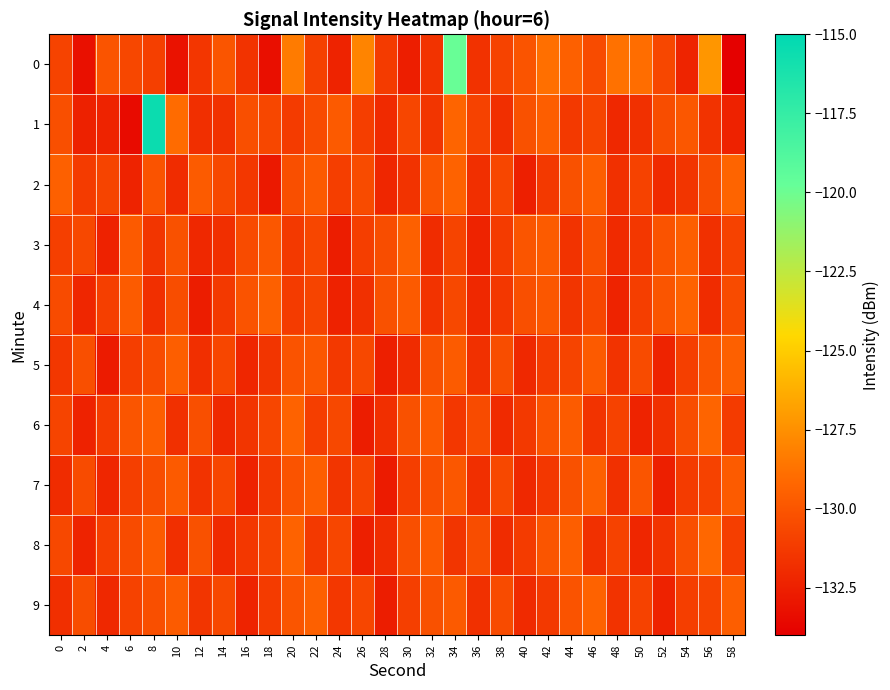

Reading right to left, extract all data points from this chart.

0: 58=-133.9	56=-127.2	54=-132.3	52=-130.7	50=-128.9	48=-128.8	46=-130.5	44=-129.5	42=-128.9	40=-130.0	38=-130.9	36=-131.7	34=-119.9	32=-131.6	30=-132.6	28=-131.3	26=-128.0	24=-132.3	22=-131.0	20=-128.3	18=-133.3	16=-131.6	14=-130.0	12=-131.5	10=-133.1	8=-131.0	6=-130.6	4=-130.1	2=-133.2	0=-130.8
1: 58=-132.4	56=-131.6	54=-129.9	52=-130.4	50=-131.7	48=-132.1	46=-130.8	44=-131.3	42=-129.6	40=-130.2	38=-131.8	36=-130.9	34=-129.3	32=-131.5	30=-130.7	28=-132.0	26=-131.1	24=-129.8	22=-130.5	20=-131.2	18=-130.6	16=-130.3	14=-131.7	12=-131.8	10=-129.0	8=-115.5	6=-133.4	4=-132.3	2=-132.4	0=-130.3
2: 58=-129.3	56=-130.4	54=-131.5	52=-132.0	50=-130.9	48=-131.7	46=-129.6	44=-130.2	42=-131.3	40=-132.5	38=-130.7	36=-131.8	34=-129.4	32=-130.0	30=-131.6	28=-132.2	26=-130.5	24=-131.1	22=-129.8	20=-130.3	18=-132.8	16=-131.4	14=-130.6	12=-129.7	10=-131.9	8=-130.1	6=-132.3	4=-130.8	2=-131.2	0=-129.5
3: 58=-130.9	56=-131.7	54=-129.6	52=-130.1	50=-131.4	48=-132.0	46=-130.3	44=-131.6	42=-129.7	40=-130.0	38=-131.2	36=-132.3	34=-130.8	32=-131.9	30=-129.5	28=-130.4	26=-131.1	24=-132.6	22=-130.7	20=-131.3	18=-129.9	16=-130.5	14=-131.8	12=-132.1	10=-130.2	8=-131.5	6=-129.8	4=-132.4	2=-130.6	0=-131.0
4: 58=-130.5	56=-131.9	54=-129.4	52=-130.0	50=-131.1	48=-132.3	46=-130.7	44=-131.5	42=-129.9	40=-130.3	38=-131.4	36=-132.1	34=-130.6	32=-131.6	30=-129.8	28=-130.2	26=-131.7	24=-132.4	22=-130.8	20=-131.2	18=-129.5	16=-130.1	14=-131.3	12=-132.6	10=-130.4	8=-131.8	6=-129.7	4=-131.0	2=-132.2	0=-130.5
5: 58=-129.5	56=-130.0	54=-131.0	52=-132.3	50=-130.5	48=-131.6	46=-129.8	44=-130.8	42=-131.2	40=-132.1	38=-130.4	36=-131.7	34=-129.7	32=-130.2	30=-131.9	28=-132.5	26=-130.6	24=-131.3	22=-129.9	20=-130.1	18=-131.5	16=-132.2	14=-130.7	12=-131.8	10=-129.6	8=-130.5	6=-131.1	4=-132.7	2=-130.3	0=-131.4
6: 58=-131.2	56=-129.3	54=-130.4	52=-131.7	50=-132.3	48=-130.9	46=-131.6	44=-129.7	42=-130.1	40=-131.3	38=-132.0	36=-130.5	34=-131.4	32=-129.8	30=-130.2	28=-131.8	26=-132.6	24=-130.6	22=-131.1	20=-129.4	18=-130.7	16=-131.5	14=-132.1	12=-130.3	10=-131.7	8=-129.6	6=-130.0	4=-131.2	2=-132.4	0=-130.8
7: 58=-129.7	56=-130.9	54=-131.2	52=-132.5	50=-130.0	48=-131.7	46=-129.5	44=-130.2	42=-131.4	40=-132.1	38=-130.6	36=-131.8	34=-129.9	32=-130.3	30=-131.1	28=-132.7	26=-130.8	24=-131.5	22=-129.6	20=-130.1	18=-131.3	16=-132.4	14=-130.7	12=-131.6	10=-129.8	8=-130.4	6=-131.0	4=-132.2	2=-130.5	0=-131.9
8: 58=-131.1	56=-129.2	54=-130.3	52=-131.6	50=-132.2	48=-130.9	46=-131.7	44=-129.6	42=-130.0	40=-131.2	38=-131.9	36=-130.4	34=-131.5	32=-129.8	30=-130.3	28=-131.9	26=-132.5	24=-130.7	22=-131.3	20=-129.4	18=-130.8	16=-131.4	14=-132.0	12=-130.2	10=-131.8	8=-129.7	6=-130.5	4=-131.1	2=-132.3	0=-130.6
9: 58=-129.6	56=-130.8	54=-131.1	52=-132.4	50=-130.9	48=-131.6	46=-129.4	44=-130.1	42=-131.3	40=-132.0	38=-130.5	36=-131.7	34=-129.8	32=-130.2	30=-131.0	28=-132.6	26=-130.7	24=-131.4	22=-129.5	20=-130.0	18=-131.2	16=-132.3	14=-130.6	12=-131.5	10=-129.7	8=-130.3	6=-130.9	4=-132.1	2=-130.4	0=-131.8